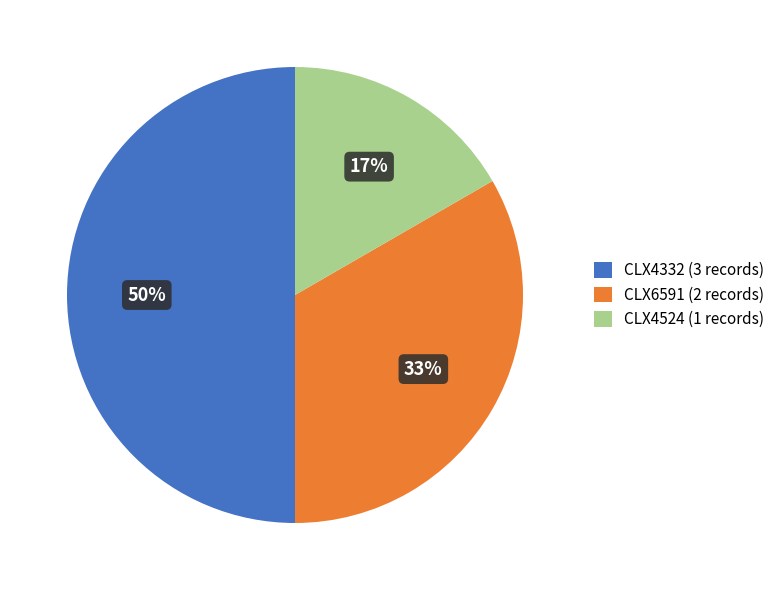

Is it true that CLX4332 is 41% of the pie?

False